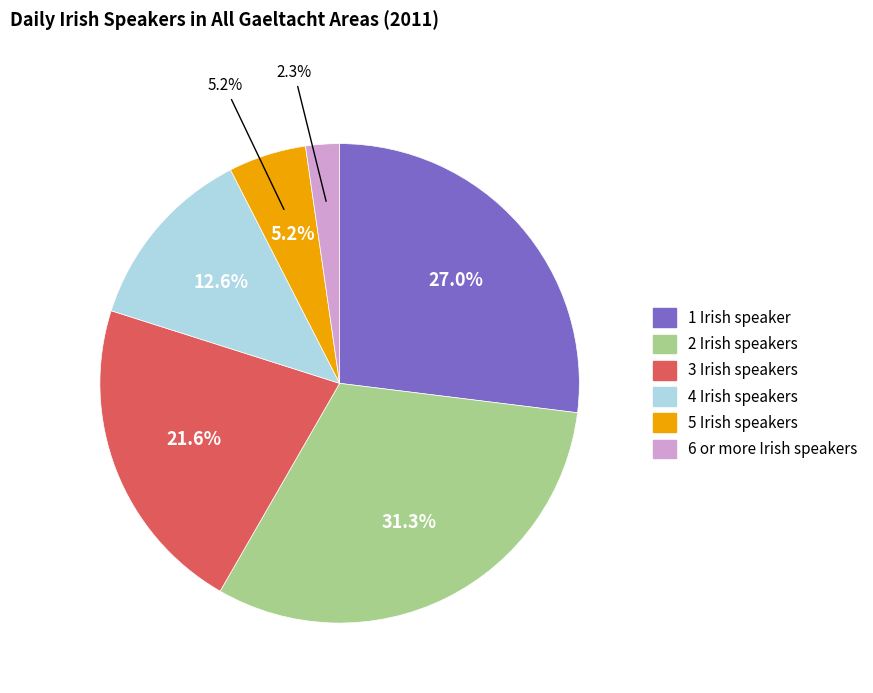

How many segments does this pie chart have?

6